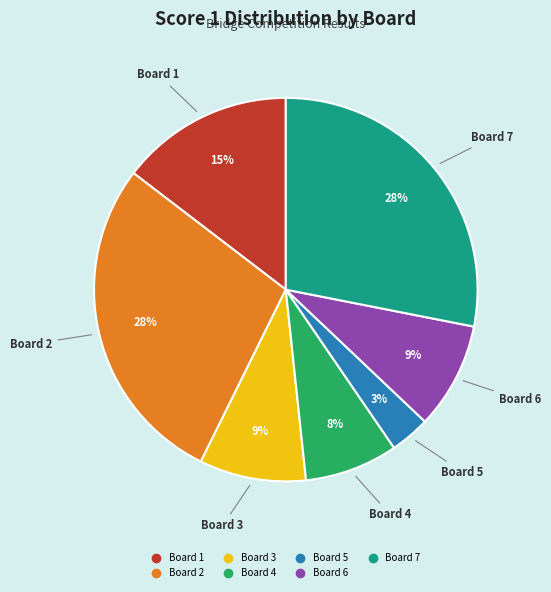

How many segments does this pie chart have?

7